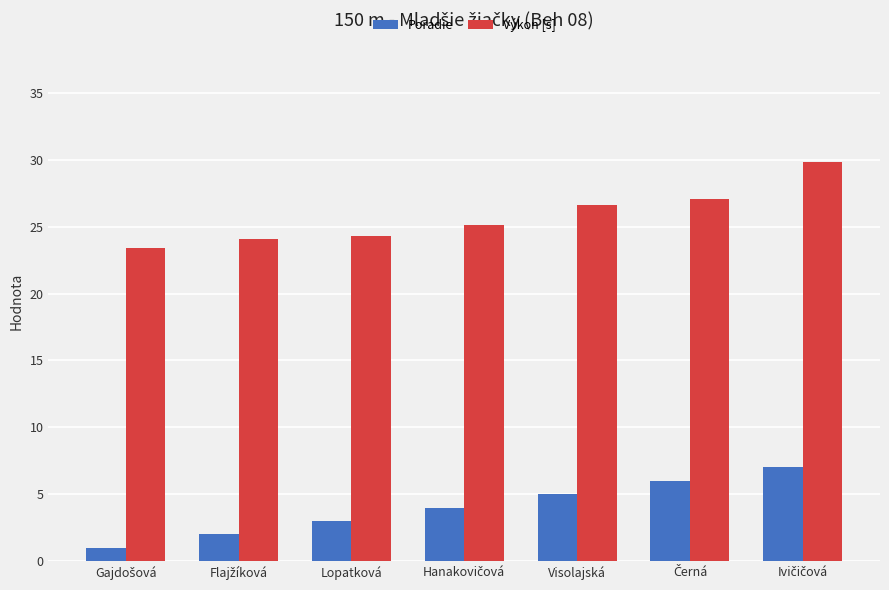

Count the number of categories in the chart.

7